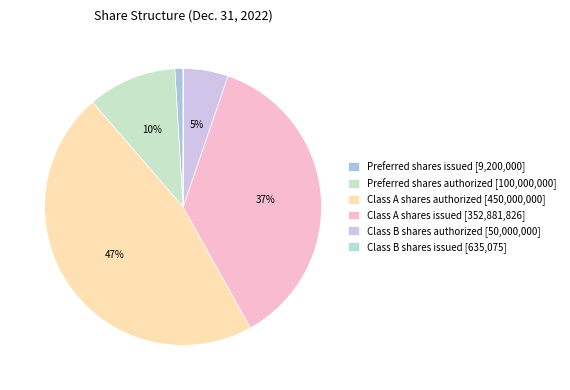

What is the change in value from Preferred shares authorized to Class B shares authorized?

-50000000